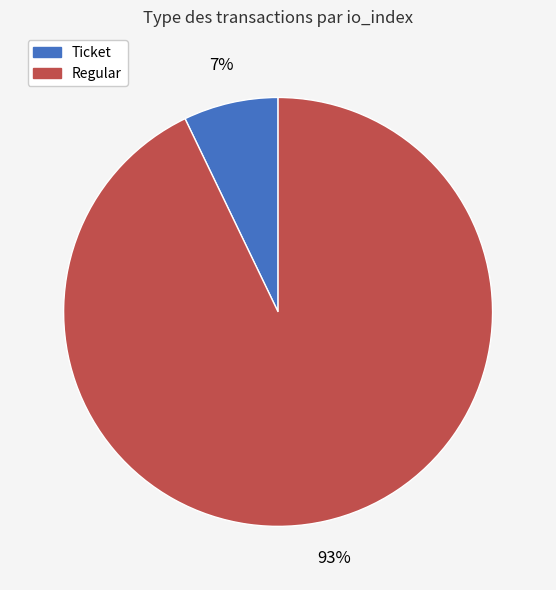

Is it true that Ticket is 1% of the pie?

False